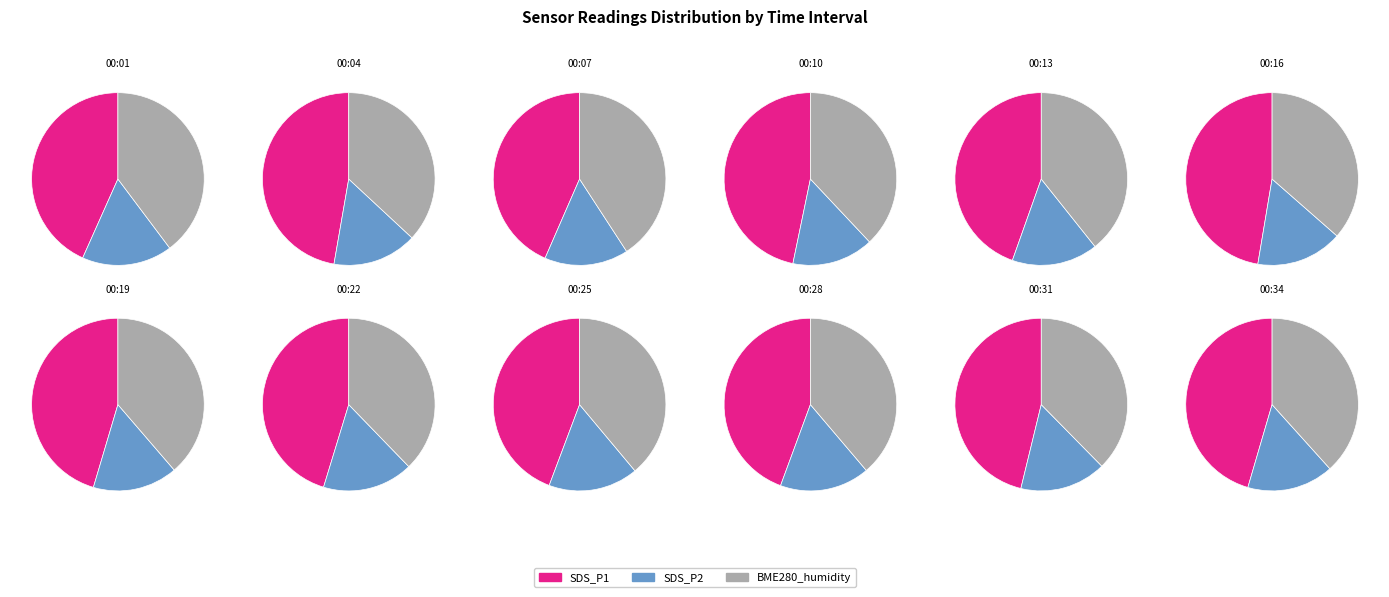

What percentage is the 00:34 slice, to the nearest percent?

8%